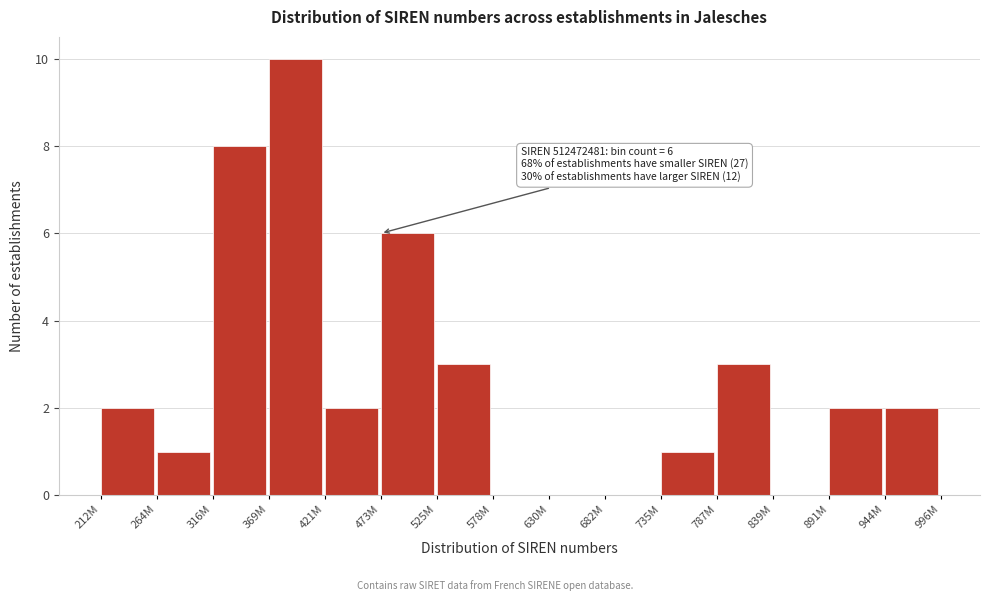

Reading right to left, list all the values displayed in this chart.

944M=2	891M=2	839M=0	787M=3	735M=1	682M=0	630M=0	578M=0	525M=3	473M=6	421M=2	369M=10	316M=8	264M=1	212M=2